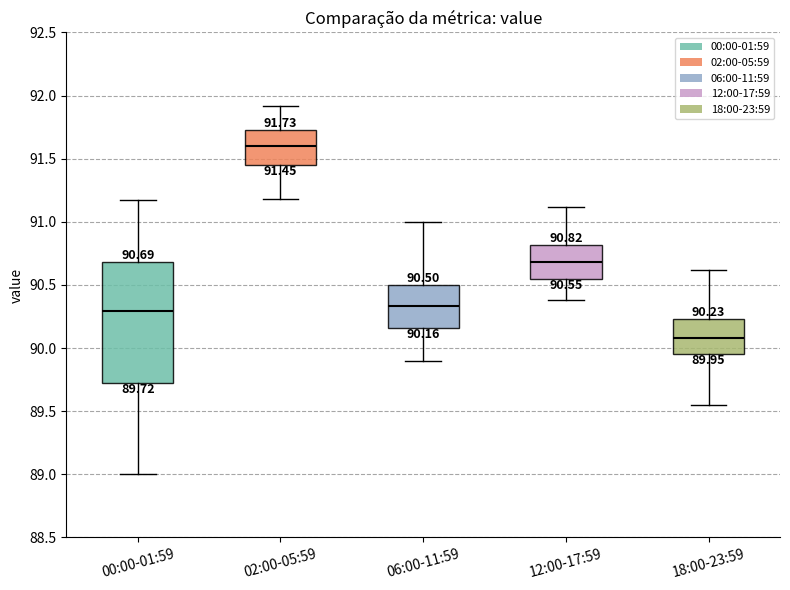

Which box has the lowest median line?

18:00-23:59